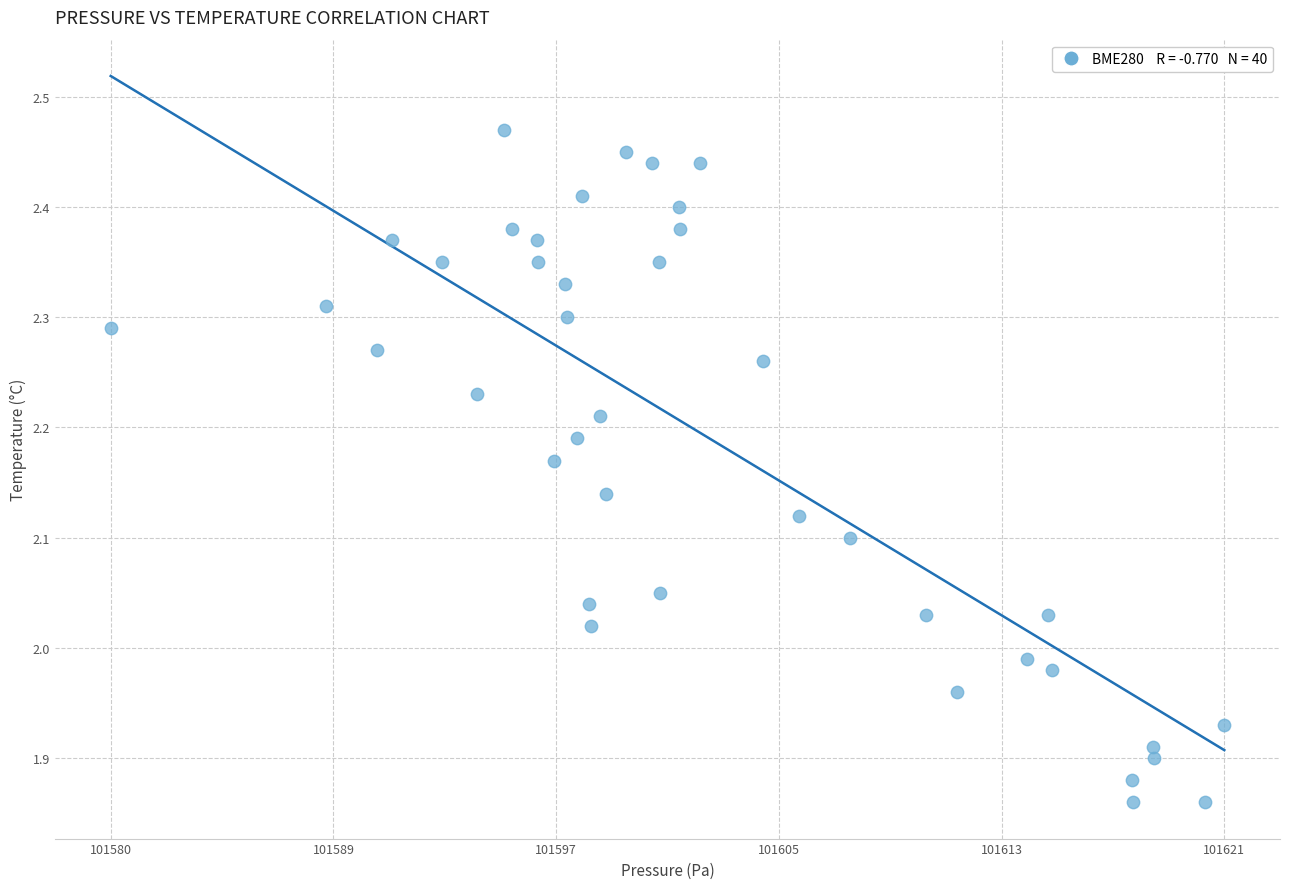

What is the range of Y values (max minus min)?

0.6